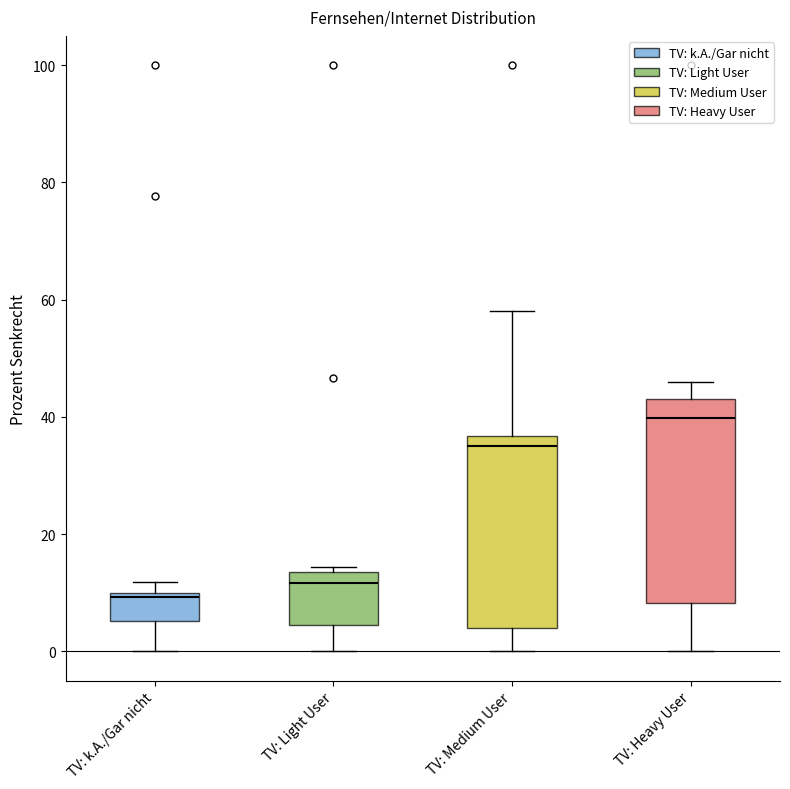

Reading left to right, transcribe this box plot: for each box, give where its median line is, the range the box spans, and where its two whiskers end, as read against the y-axis. The values are not printed on the chart, so give them approximately, as read against the axis.

TV: k.A./Gar nicht: median 10 (just below the box's upper edge), box 6 to 10, whiskers 0 to 12
TV: Light User: median 12, box 4 to 14, whiskers 0 to 14 (just above the box's upper edge)
TV: Medium User: median 36 (just below the box's upper edge), box 4 to 36, whiskers 0 to 58
TV: Heavy User: median 40, box 8 to 44, whiskers 0 to 46